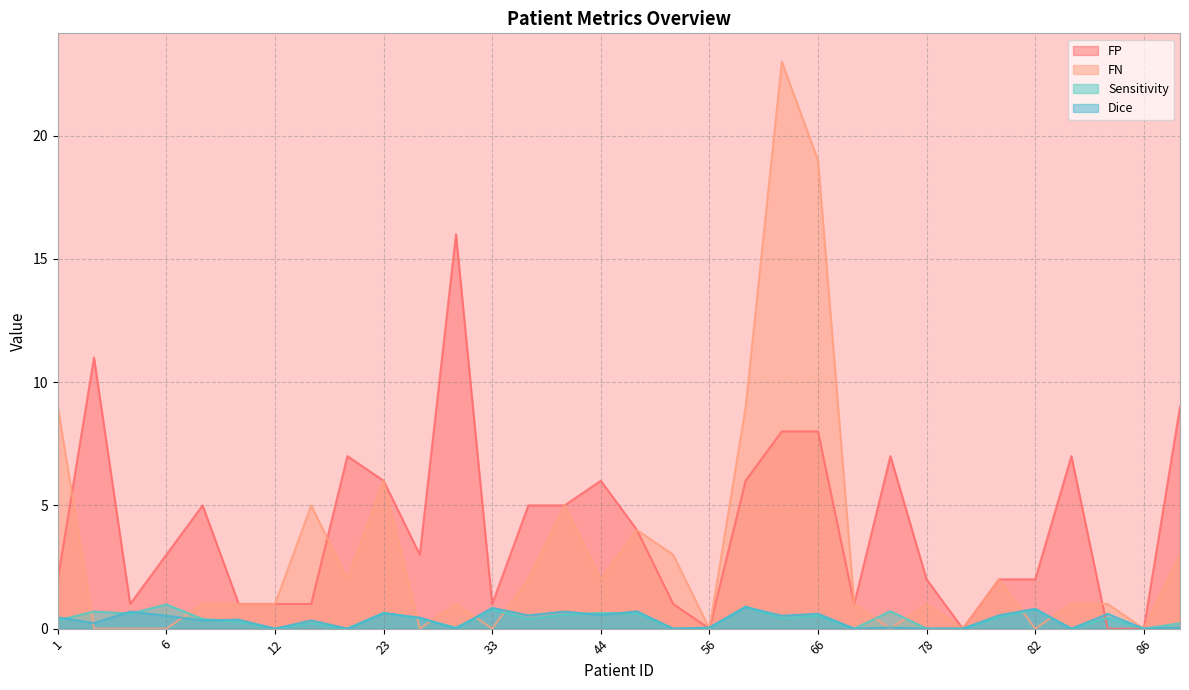

Between which two adjacent categories do Sensitivity and FP first intersect?

53 and 56